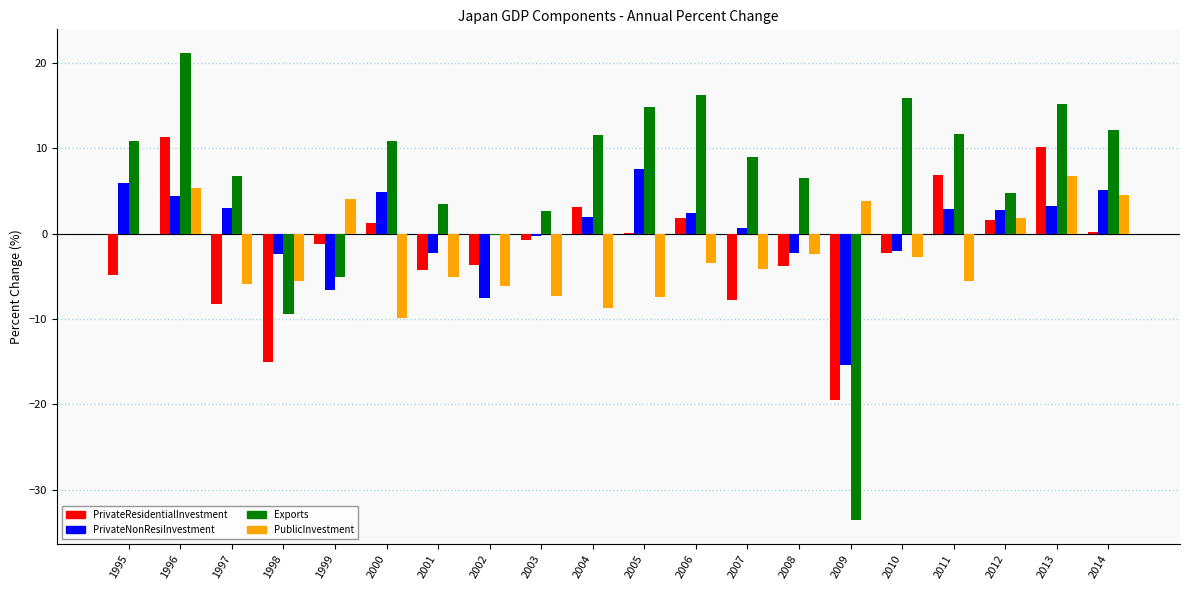

Which series has the largest total across all categories?

Exports